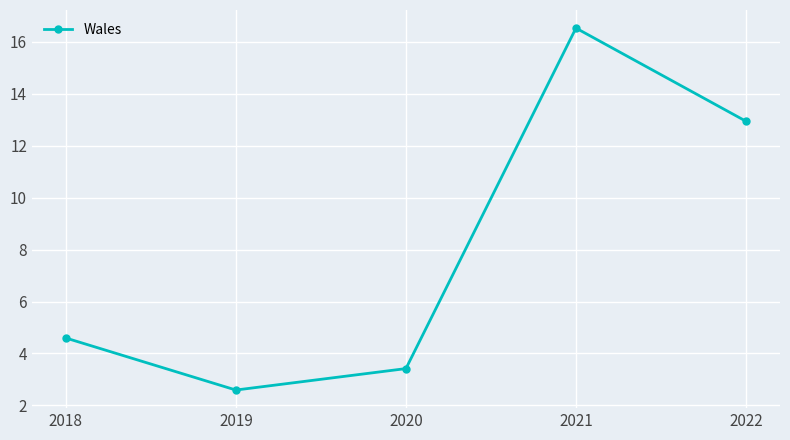

Approximately how many times larger is the value at 2018 compared to 2022?

0.4